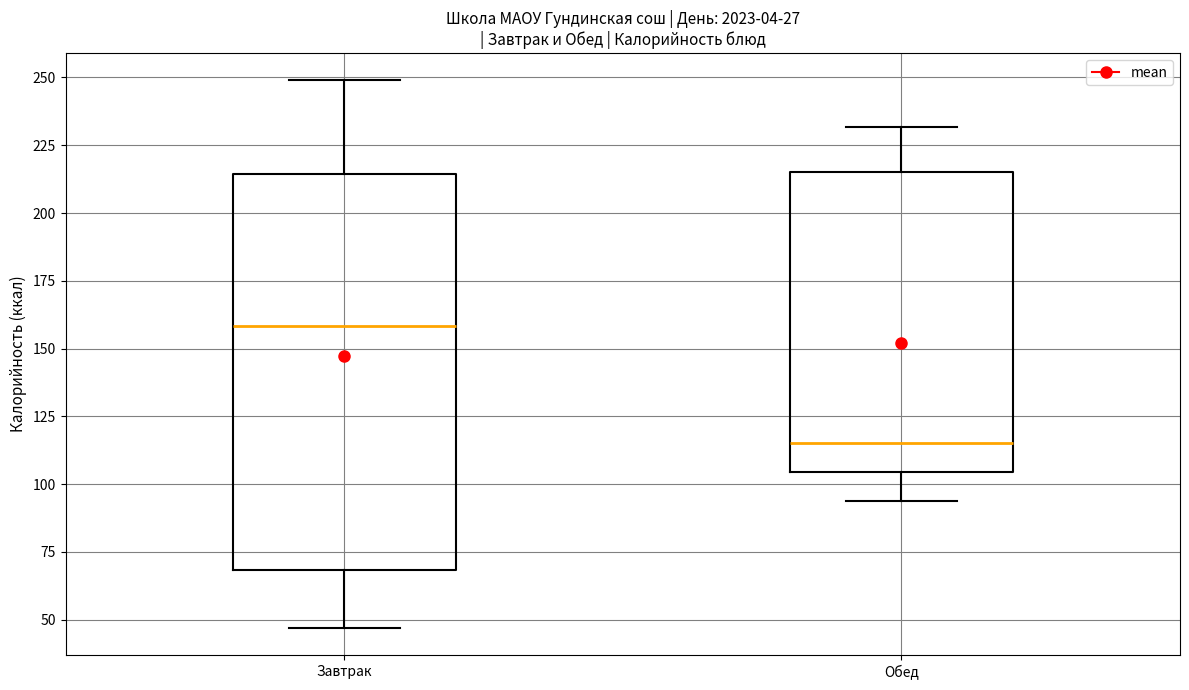

Where does the lower whisker of the box for Обед end on the y-axis? The values are not printed on the chart, so give them approximately, as read against the axis.

95